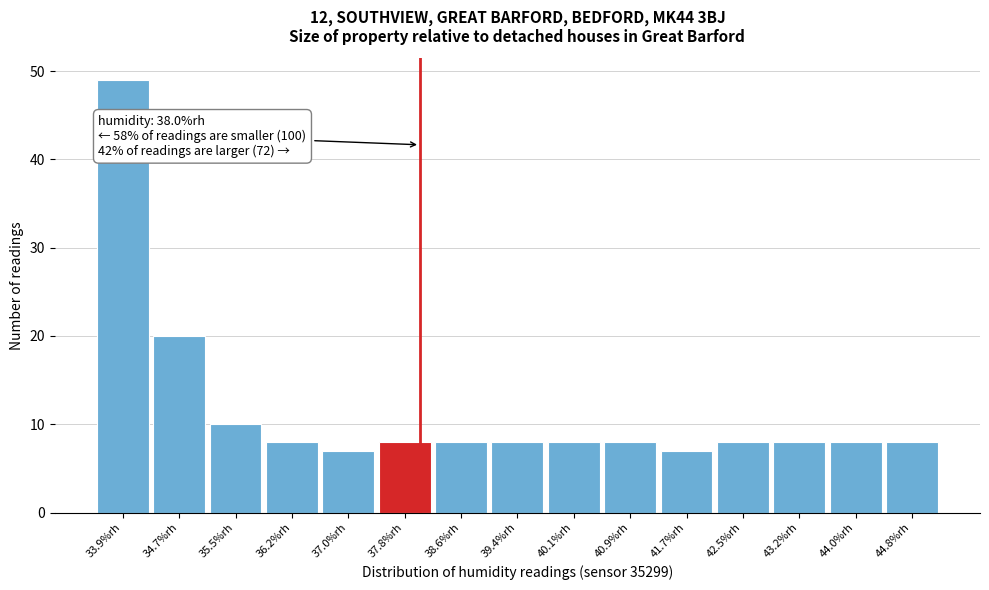

Over which range of the x-axis is the bar tallest?

33.50 to 34.28